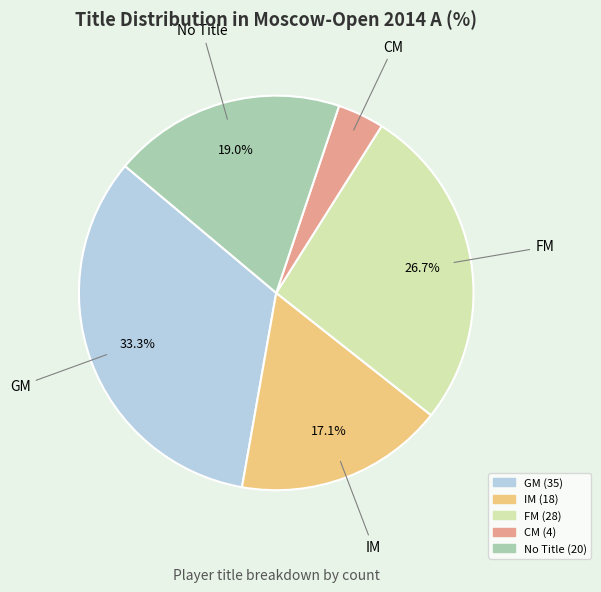

Does any single category account for the majority?

No